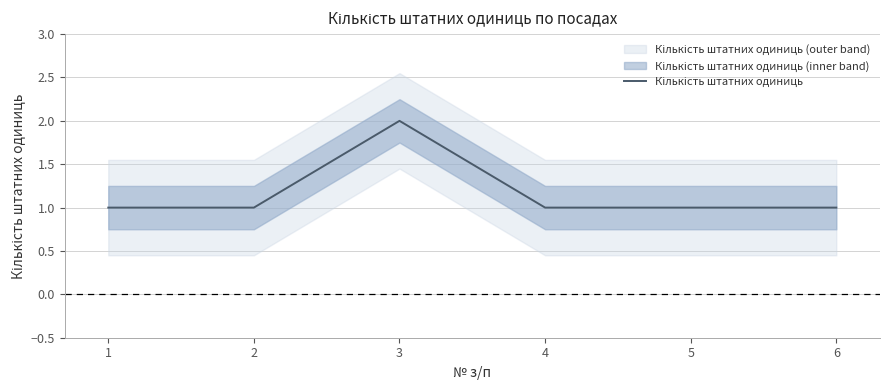

How many lines are shown in the chart?

1